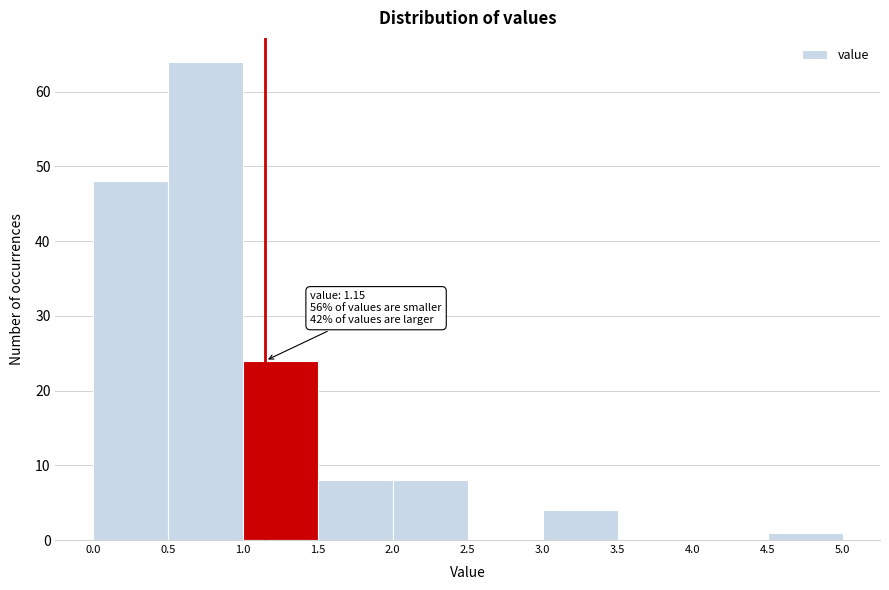

Which range on the x-axis has the tallest bar?

0.5 to 1.0